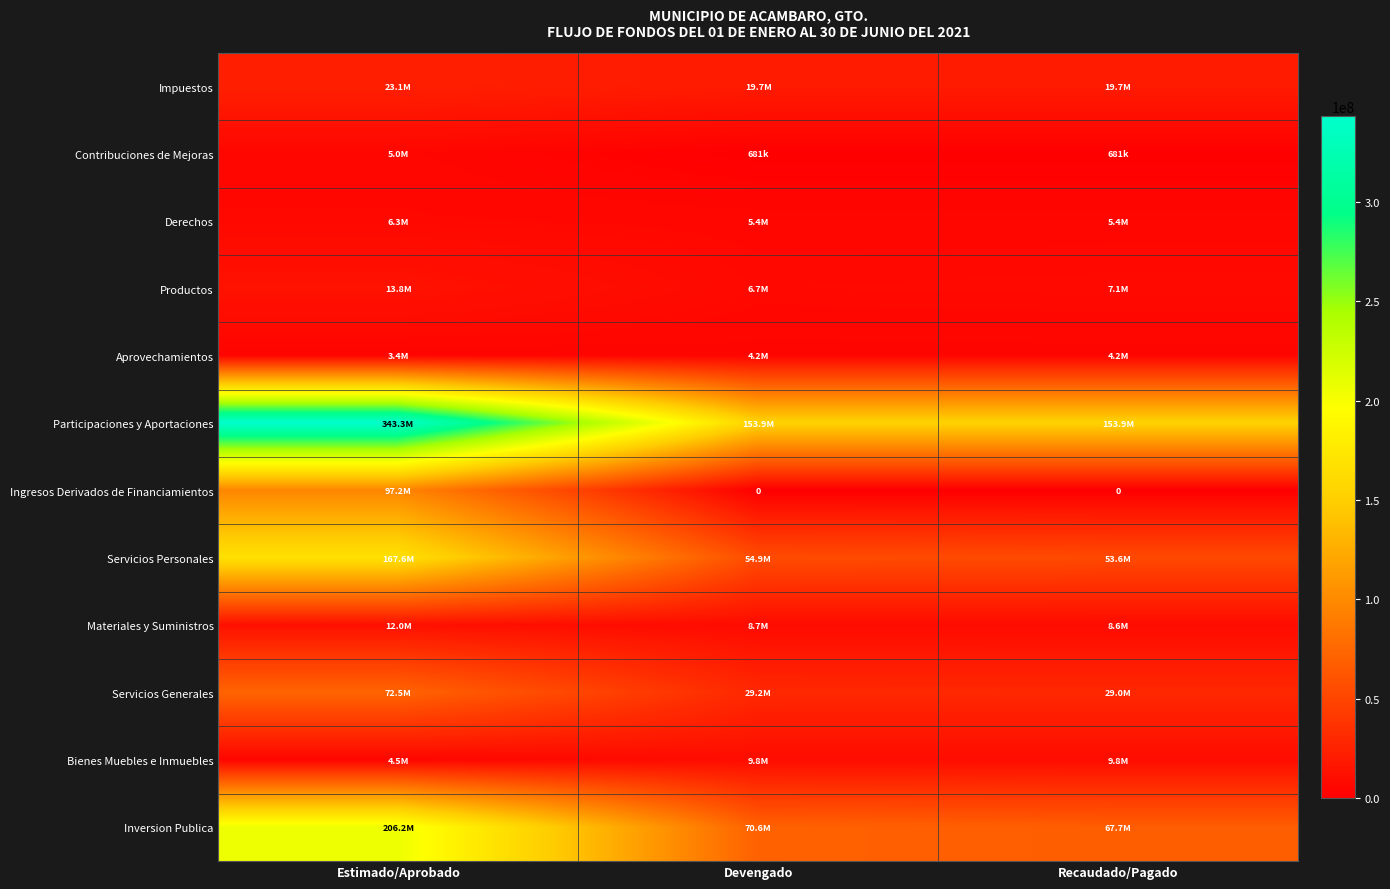

Which series changed the most between Estimado/Aprobado and Recaudado/Pagado?

Participaciones y Aportaciones